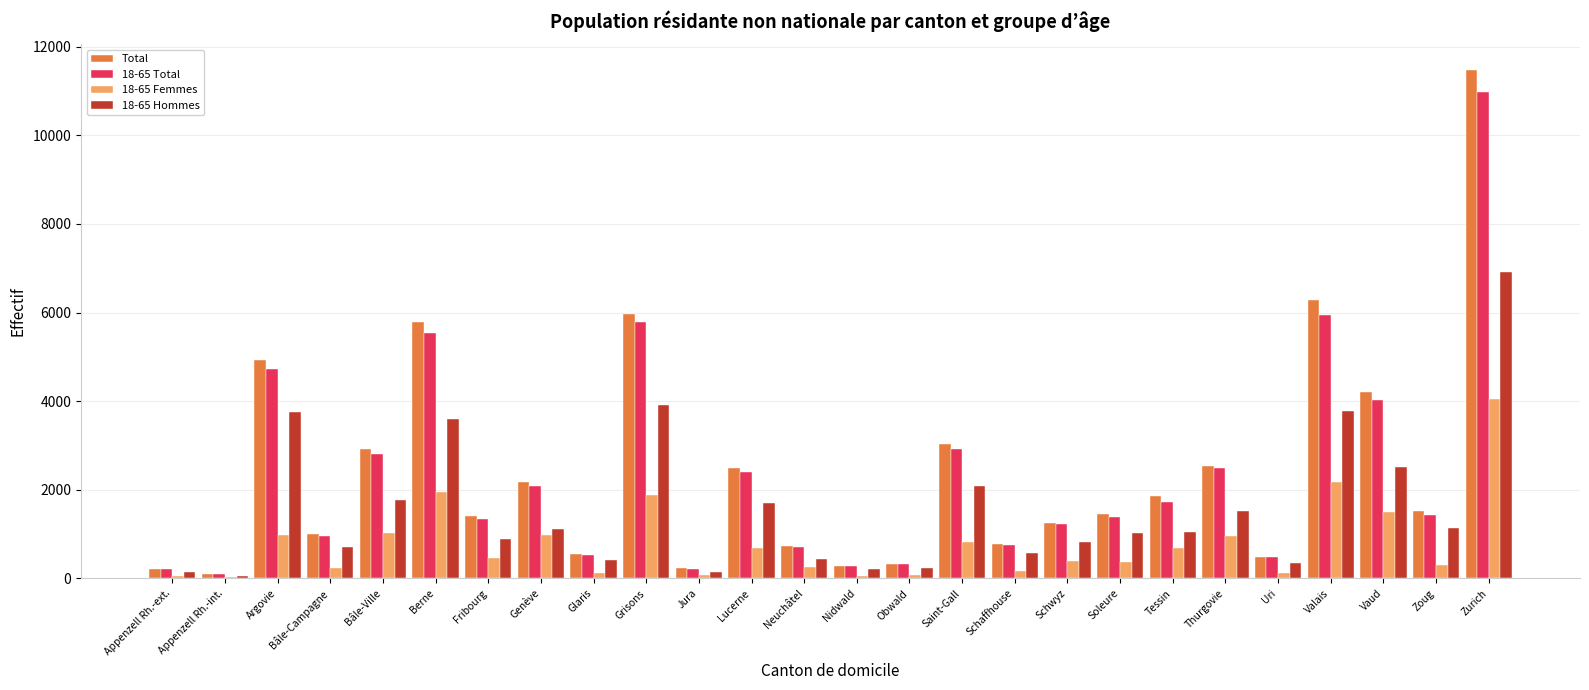

How many bars are there in total?

104